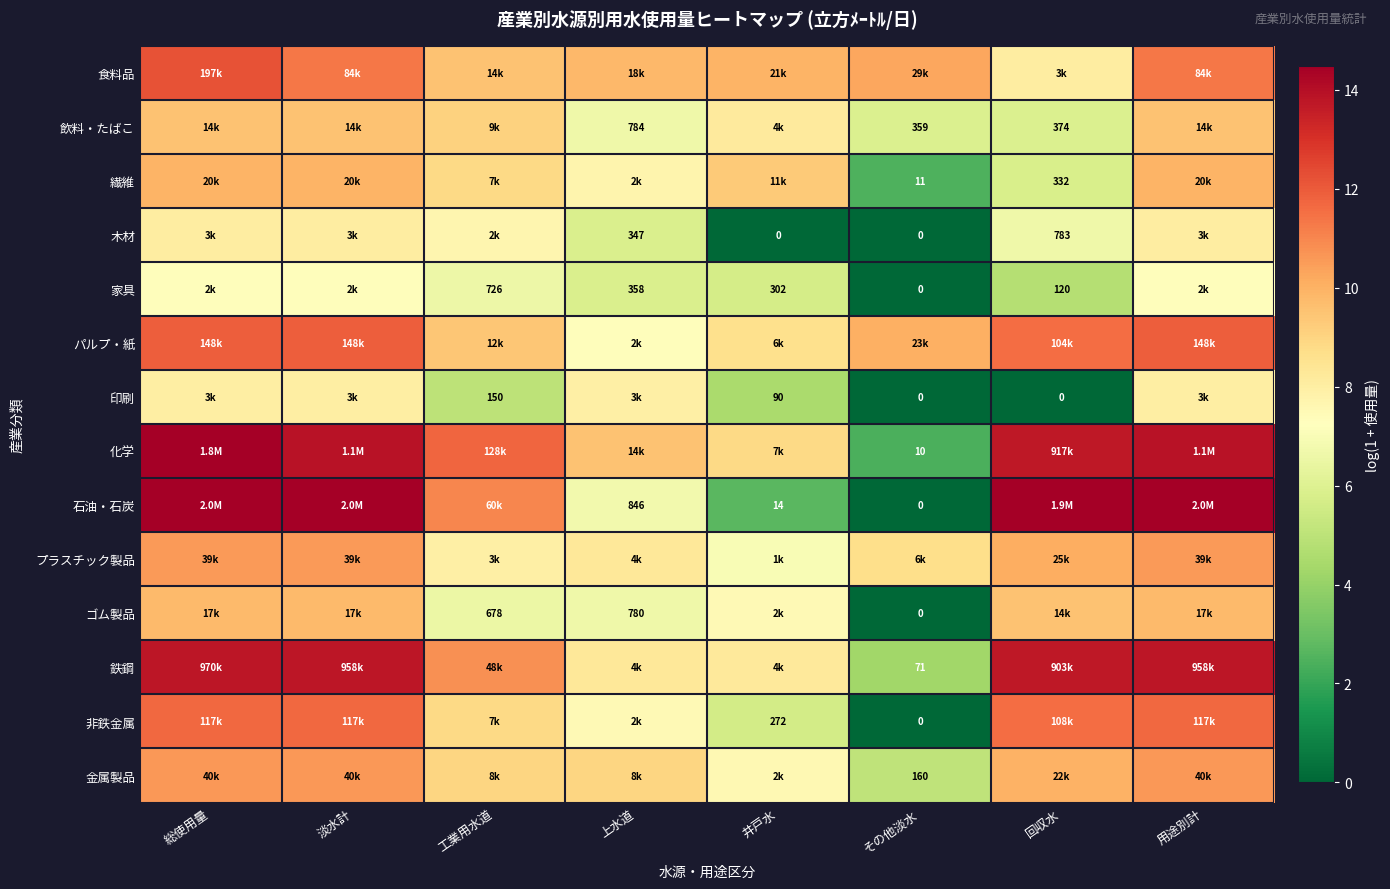

How many values in the 食料品 series exceed 10?

4